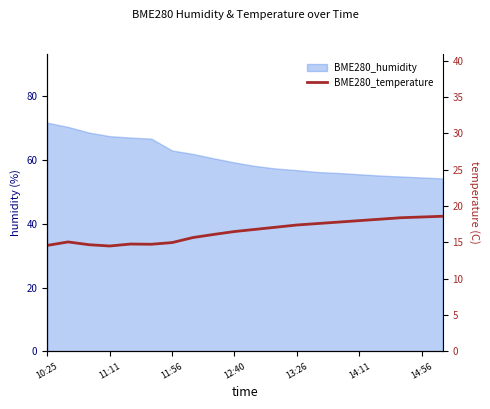

What position from the right is 16?

4